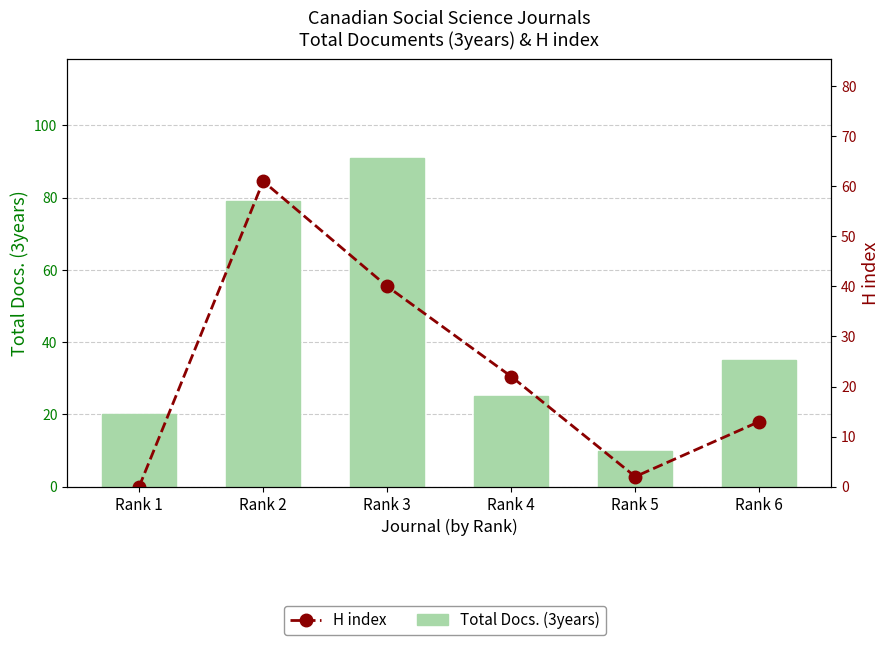

Which series has the widest spread of values?

Total Docs. (3years)